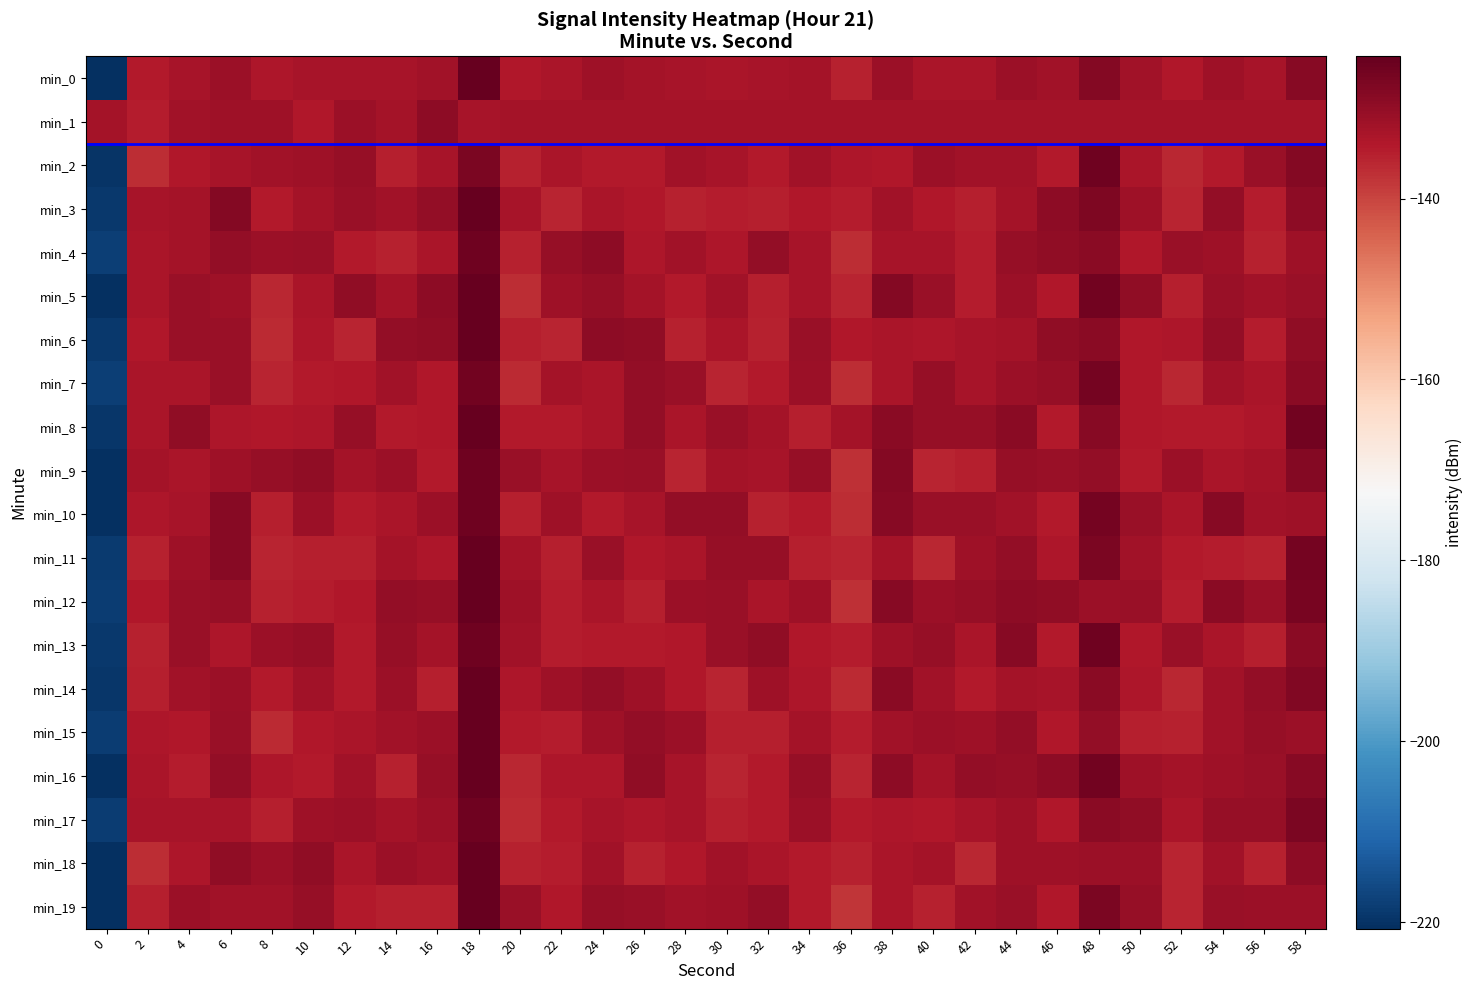

What is the spread (max minus min) of values at 4?

4.7